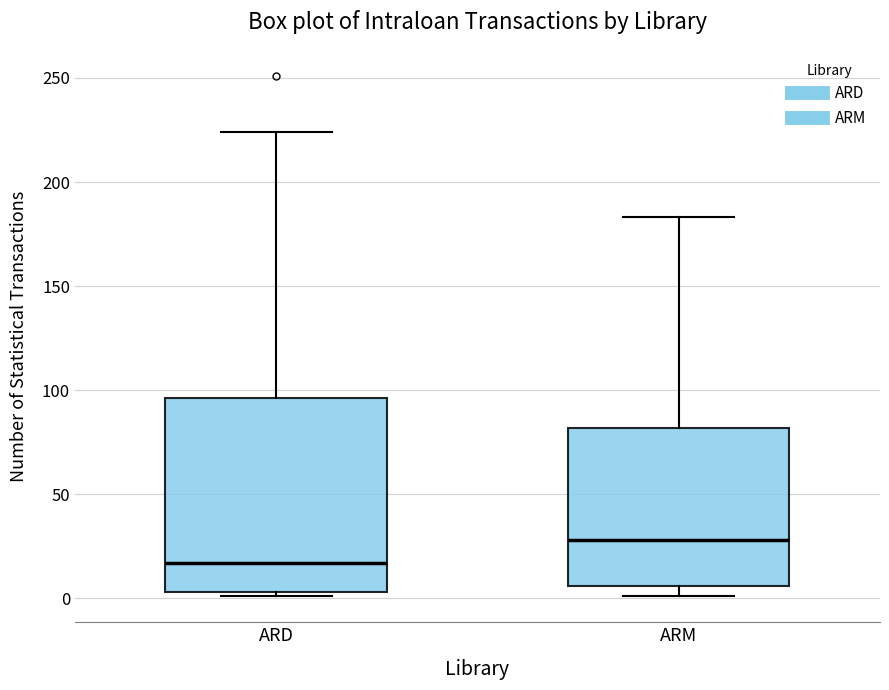

Where is the lower edge of the box for ARD on the y-axis? The values are not printed on the chart, so give them approximately, as read against the axis.

5